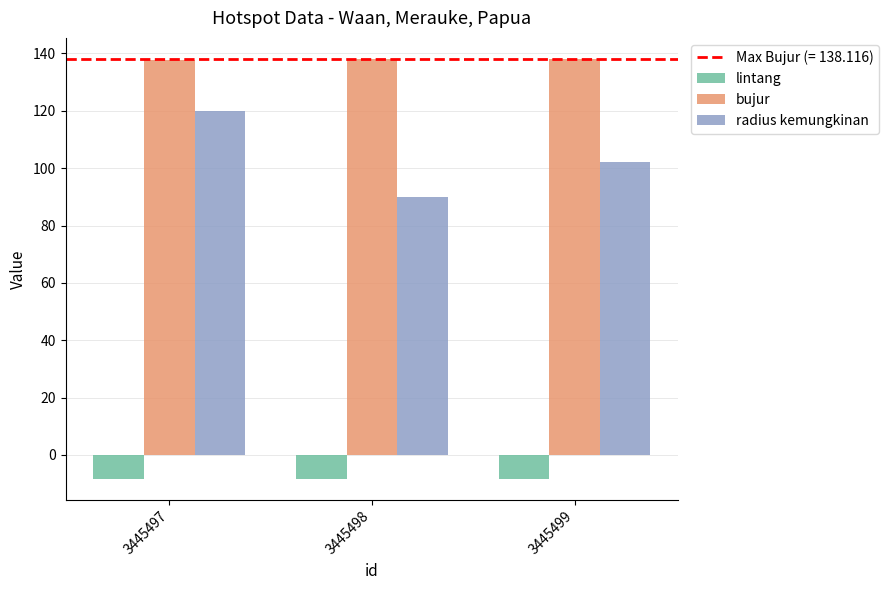

What is the value of the bujur bar at the 2nd from the left?

138.1